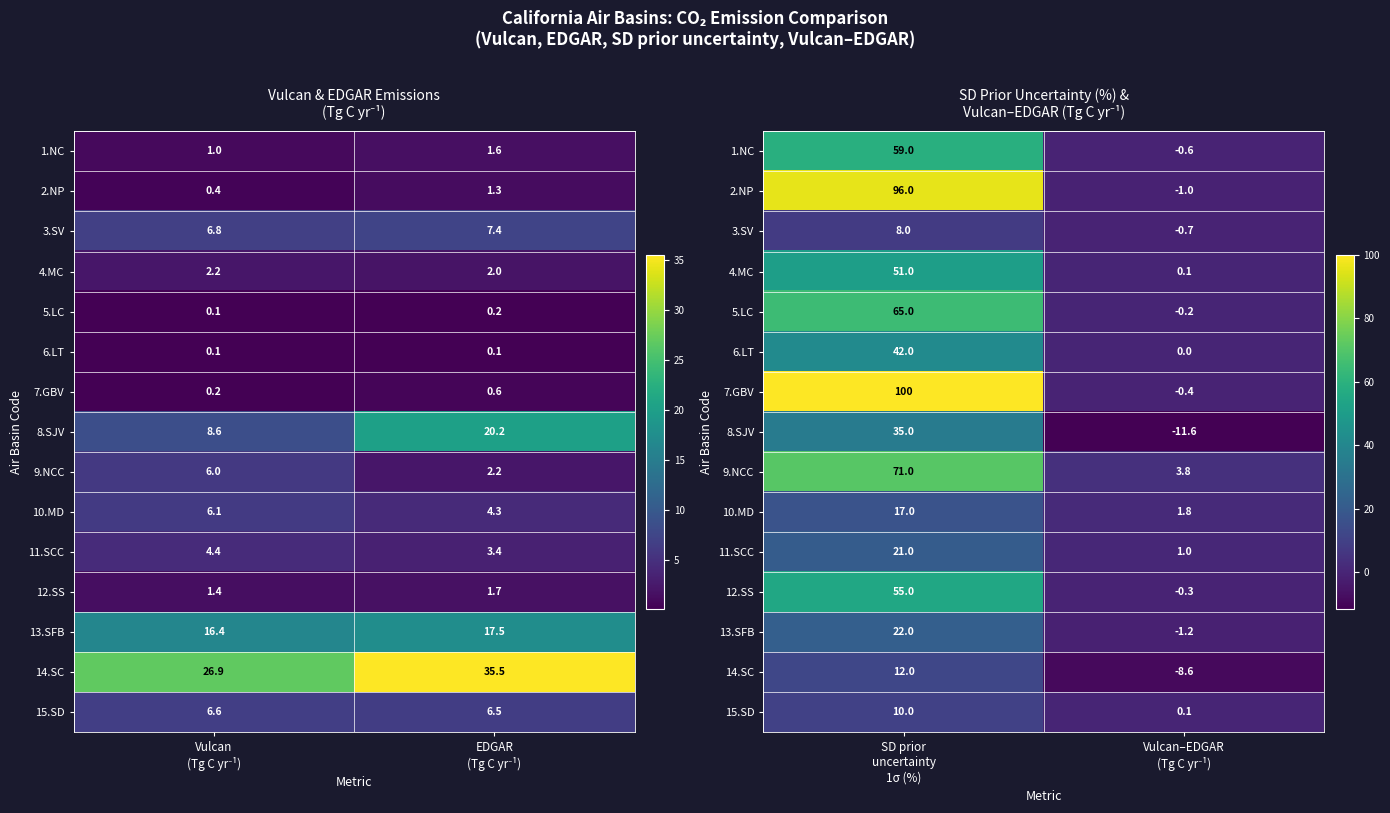

What is the maximum value for 11.SCC?

21.0